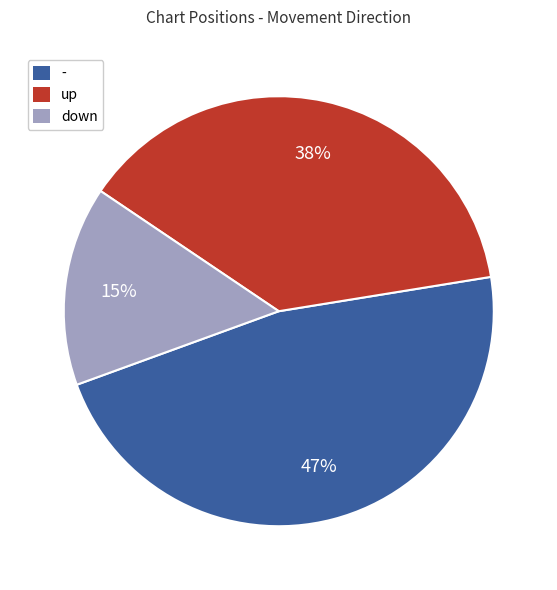

To the nearest percent, what is the average slice percentage?

33%